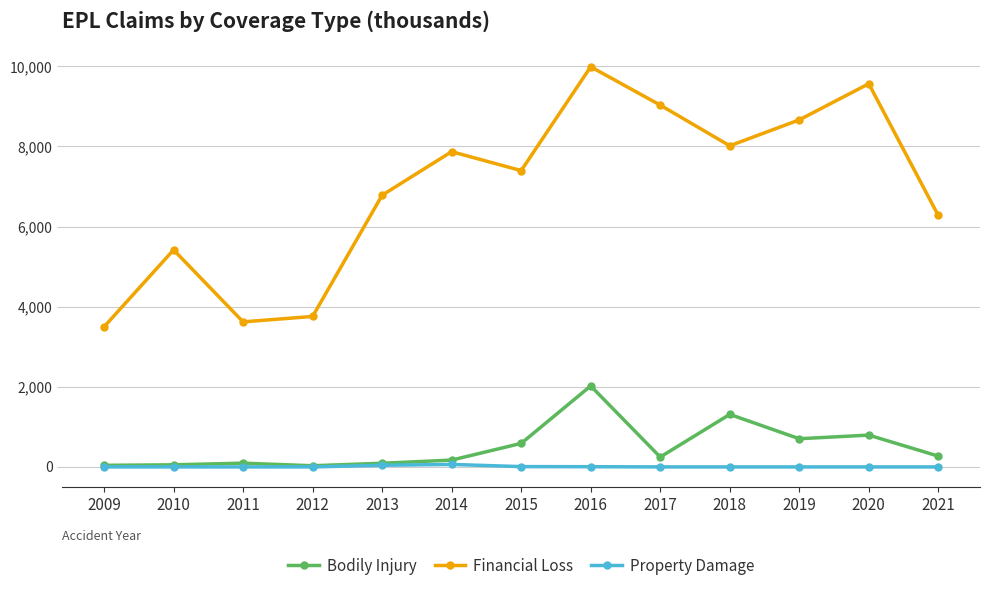

What is the difference between the maximum and minimum values in the Bodily Injury series?

1992.7